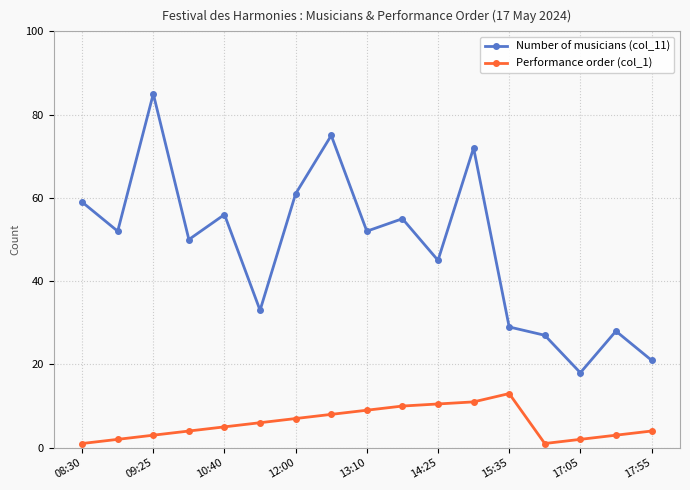

Which series has the widest spread of values?

Number of musicians (col_11)